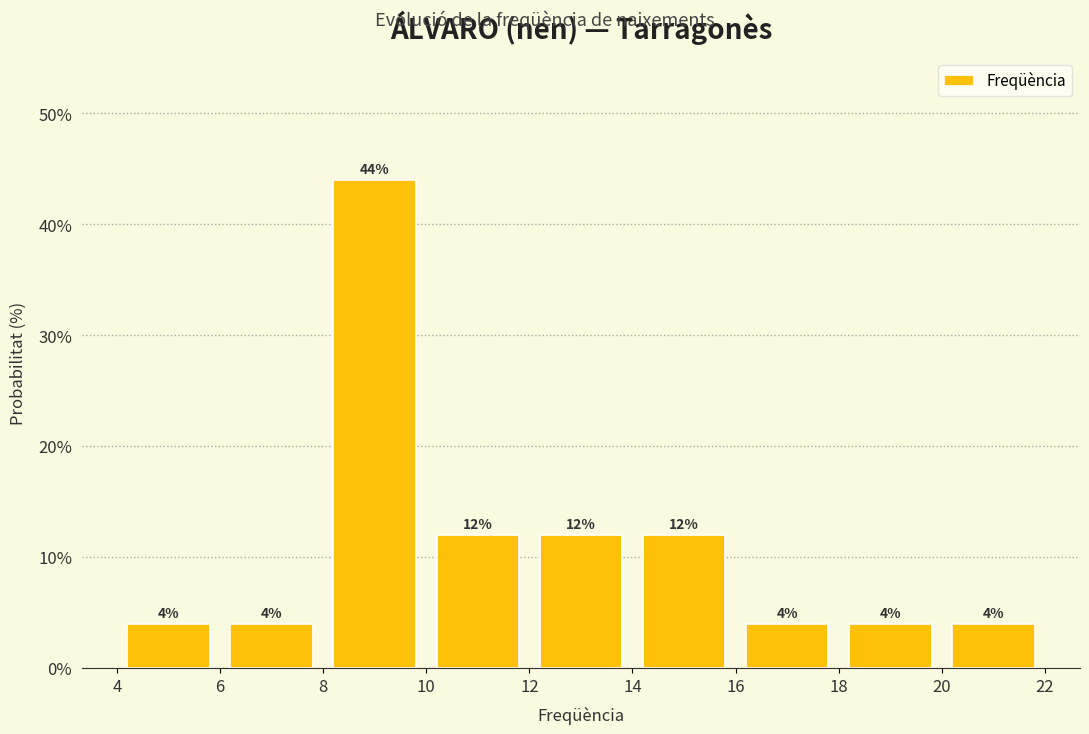

Reading left to right, transcribe this chart: for each bar, give the range it covers on the x-axis and its height.

4 to 6: 4
6 to 8: 4
8 to 10: 44
10 to 12: 12
12 to 14: 12
14 to 16: 12
16 to 18: 4
18 to 20: 4
20 to 22: 4